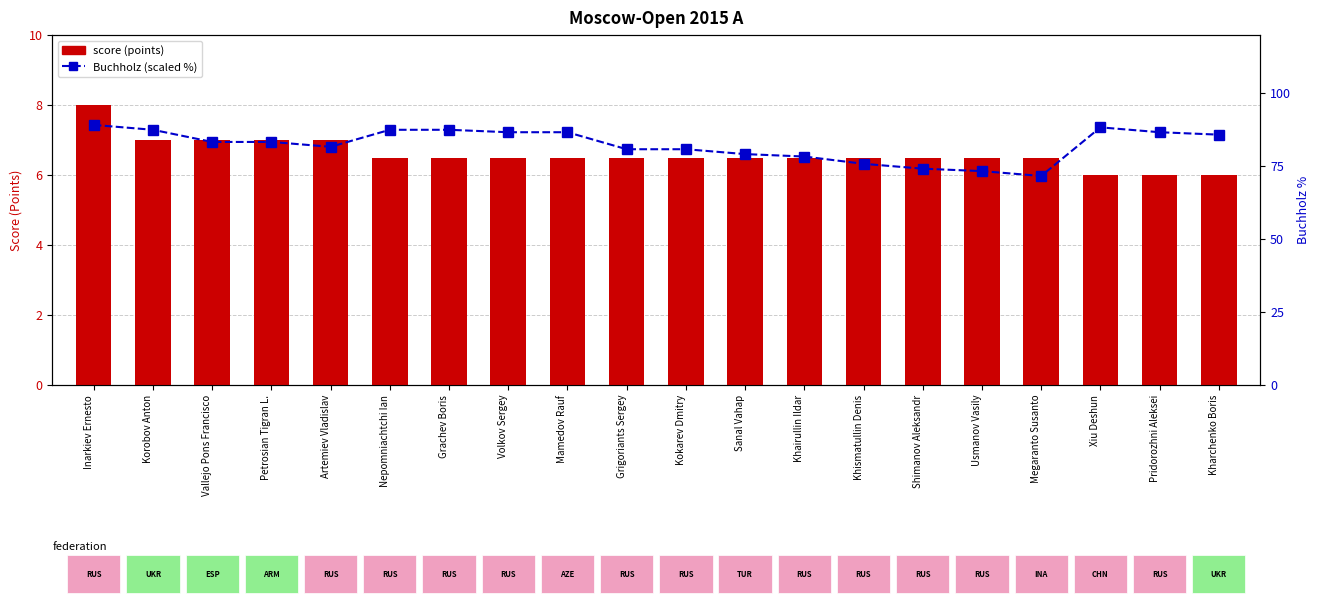

At which category is the sum across all series the highest?

Inarkiev Ernesto